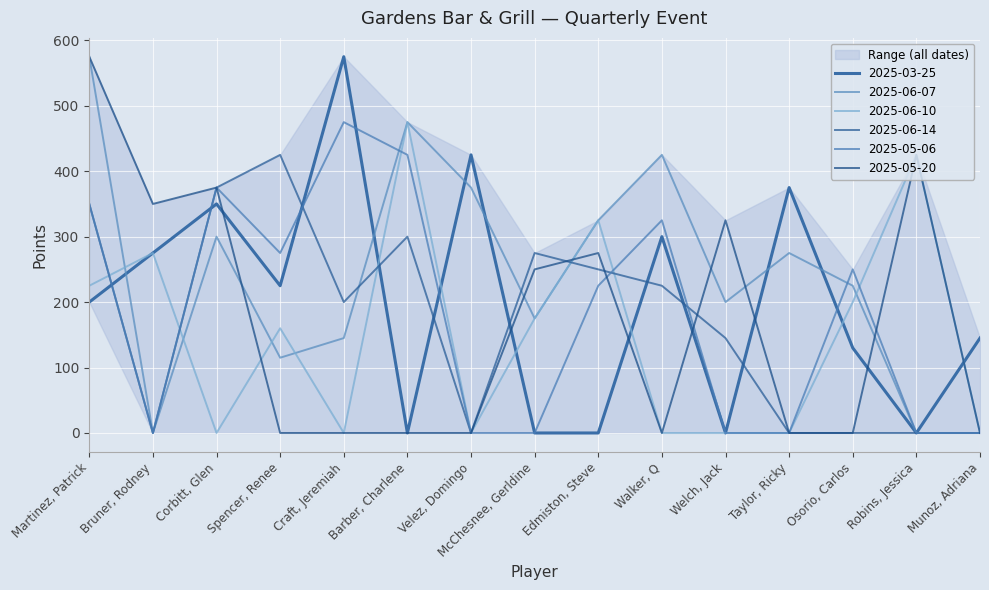

How many categories are shown in the chart?

15